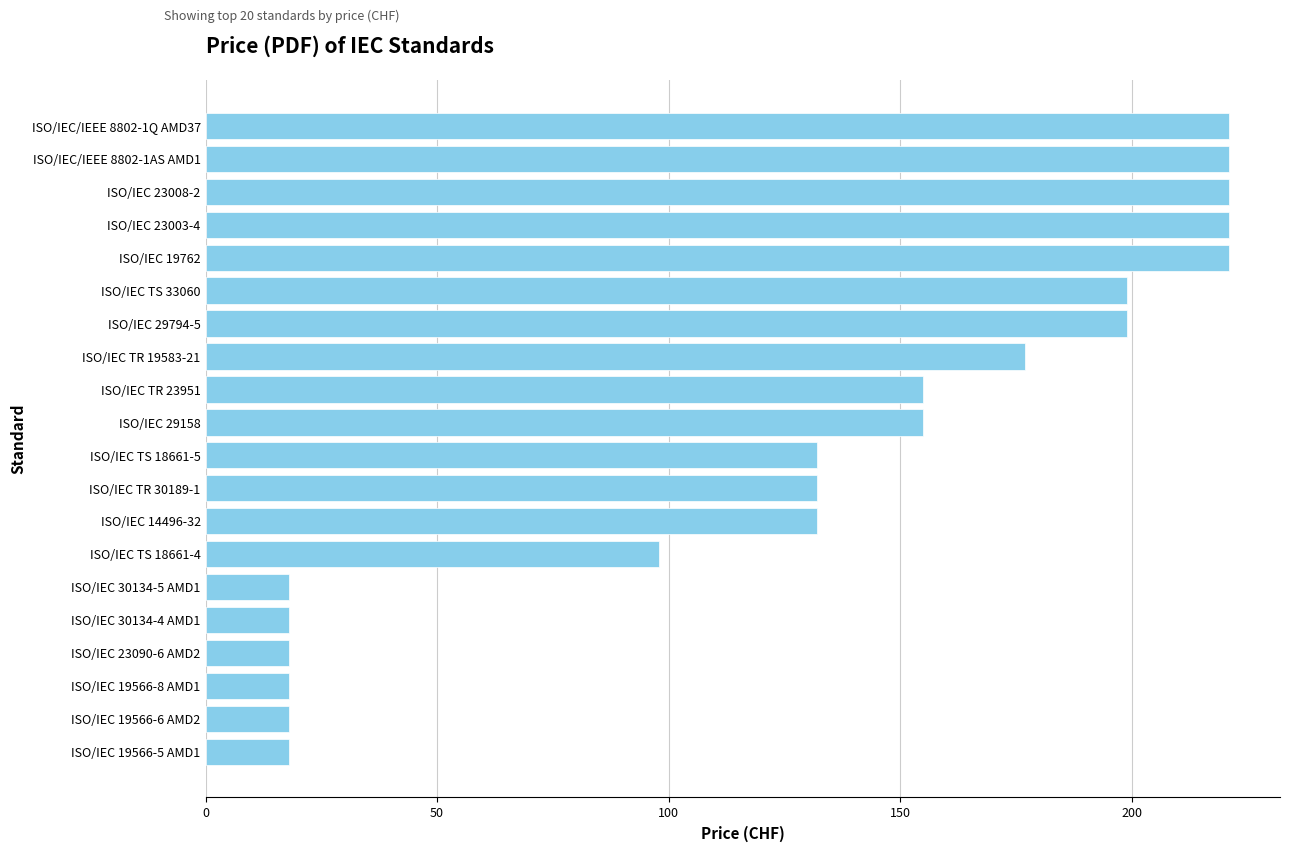

Does the chart contain any negative values?

No